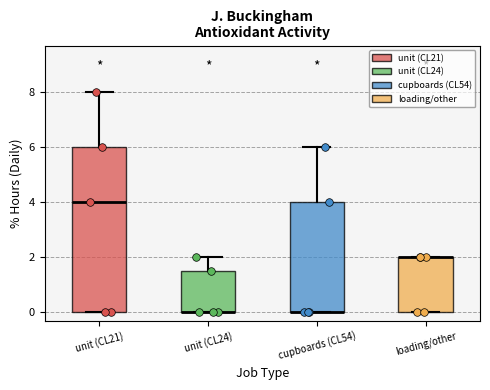

Which box is the tallest, from its lower edge to its upper edge?

unit (CL21)